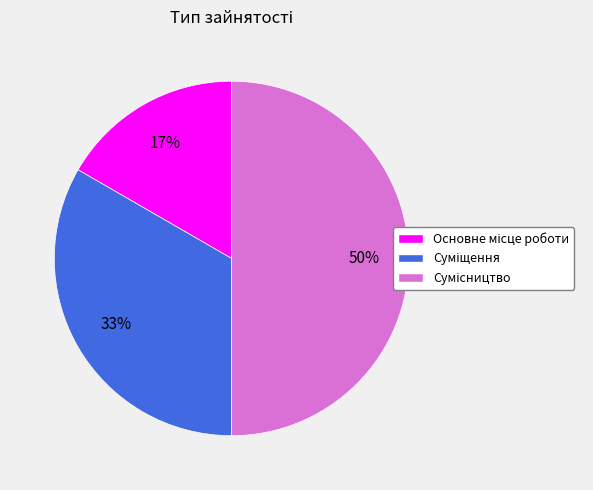

To the nearest percent, what is the average slice percentage?

33%